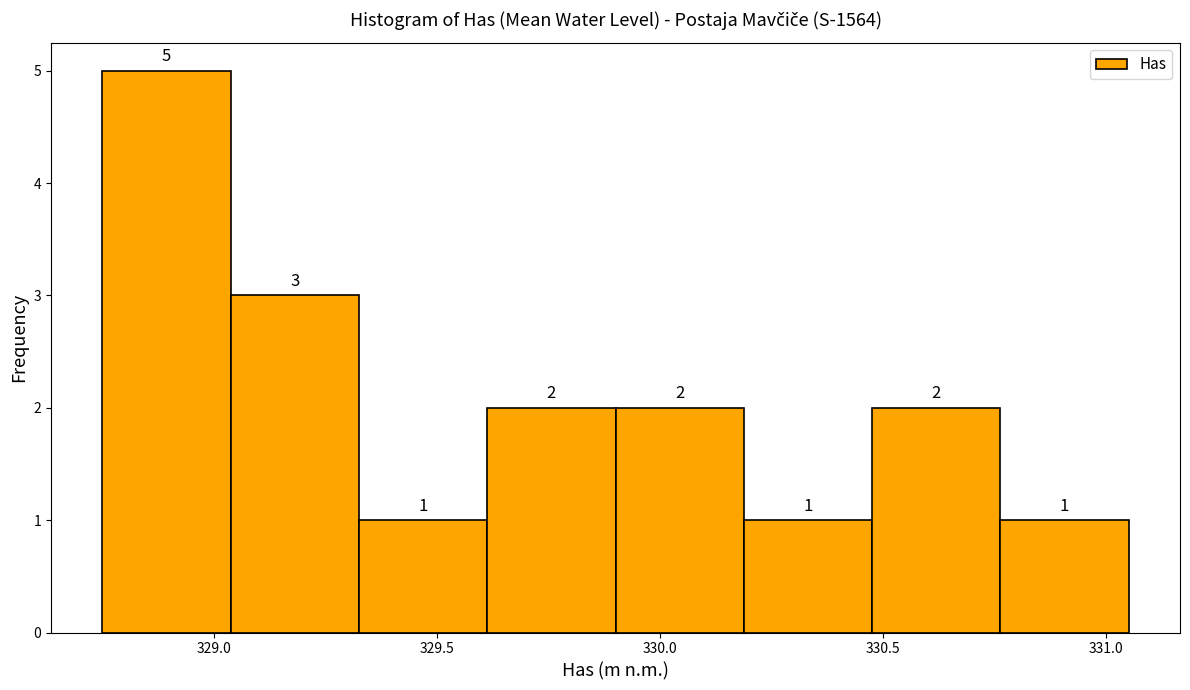

Reading left to right, list every bar in this chart as the range it spans on the x-axis followed by its height. The bar edges are not printed on the chart, so give them approximately, as read against the axis.

328.75 to 329.05: 5
329.05 to 329.35: 3
329.35 to 329.60: 1
329.60 to 329.90: 2
329.90 to 330.20: 2
330.20 to 330.50: 1
330.50 to 330.75: 2
330.75 to 331.05: 1